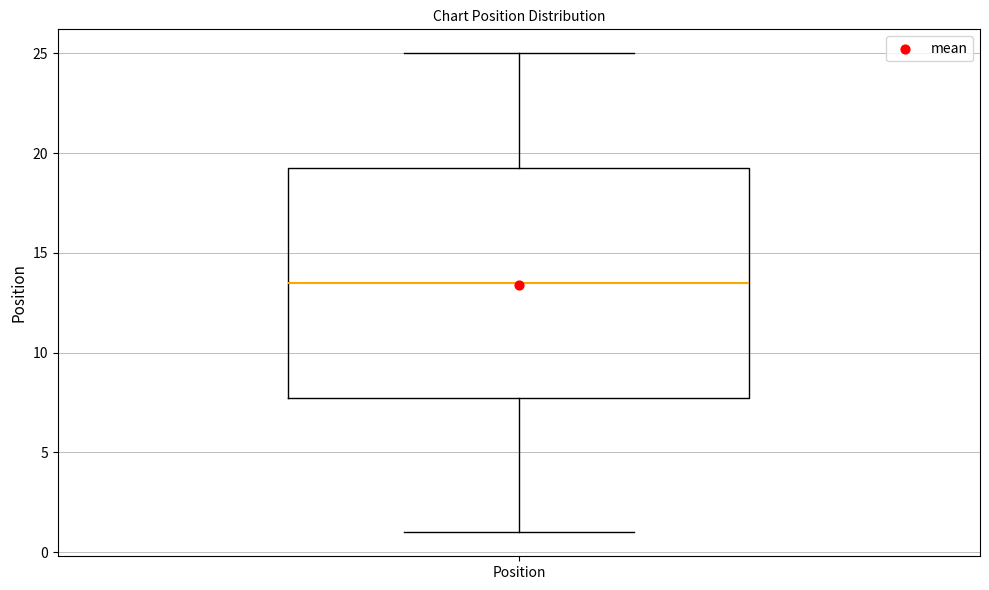

Where does the median line of the box for Position sit on the y-axis? The values are not printed on the chart, so give them approximately, as read against the axis.

13.5